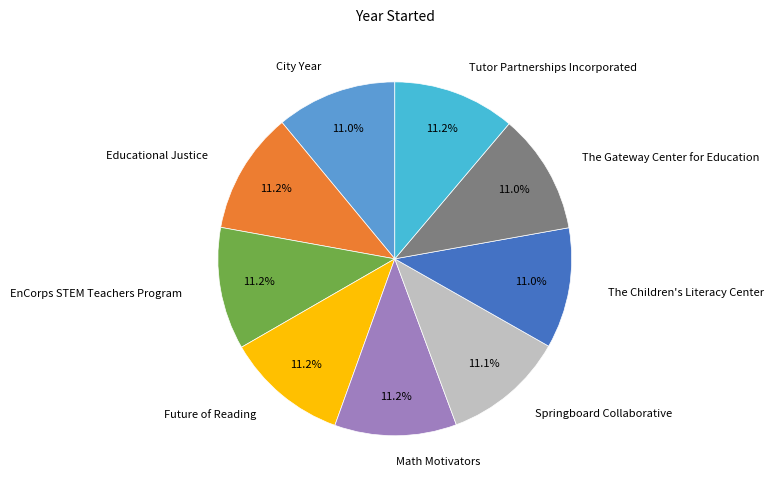

Does any single category account for the majority?

No